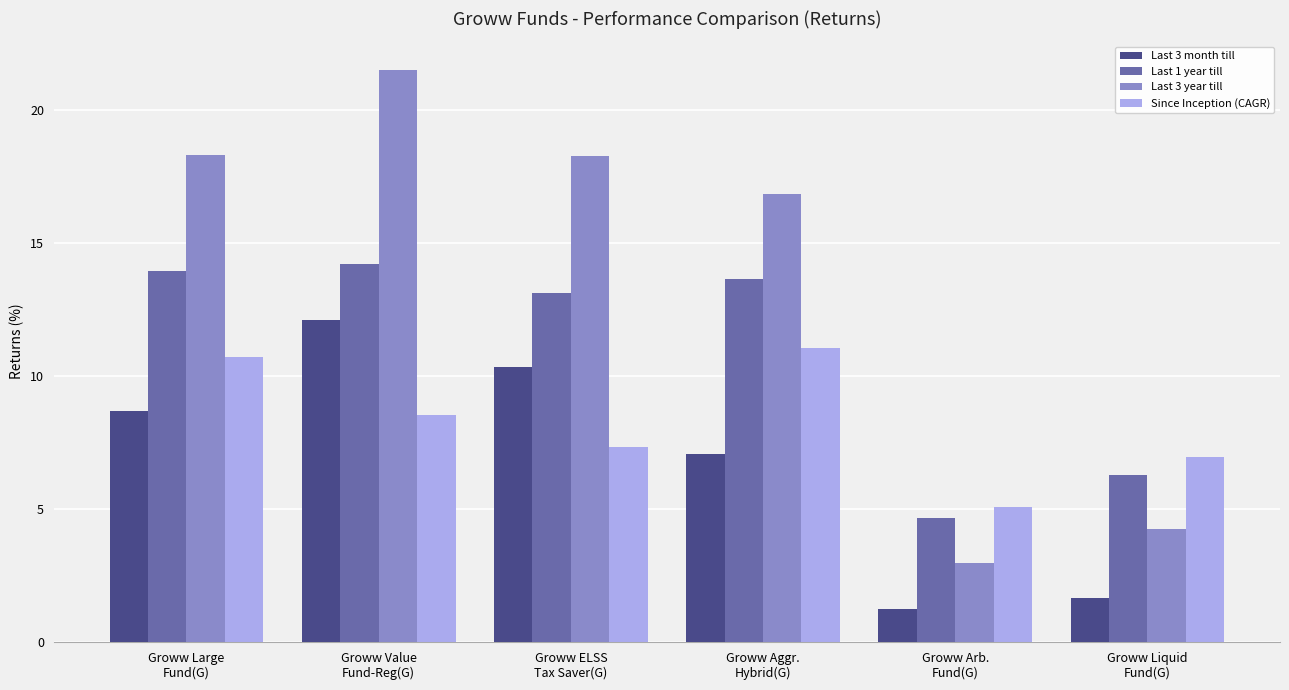

What is the difference between the highest and lowest values at Groww Large
Fund(G)?

9.6